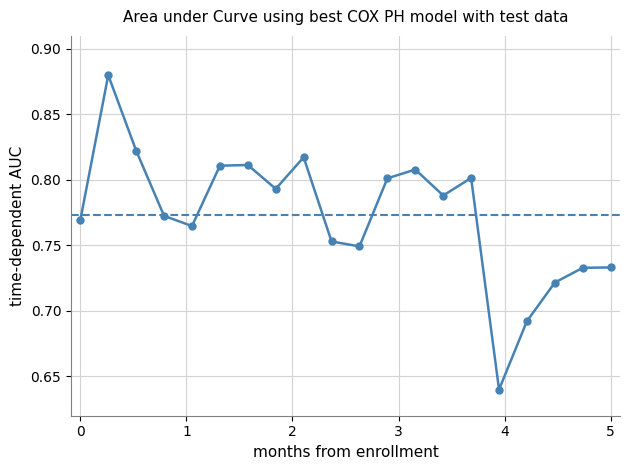

What is the sum of all values?

15.5